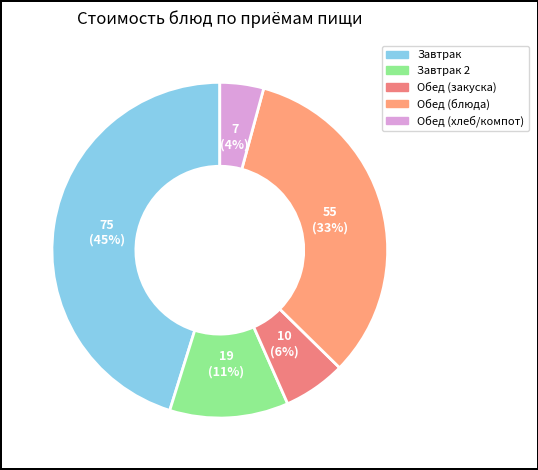

Count the number of slices in the pie.

5